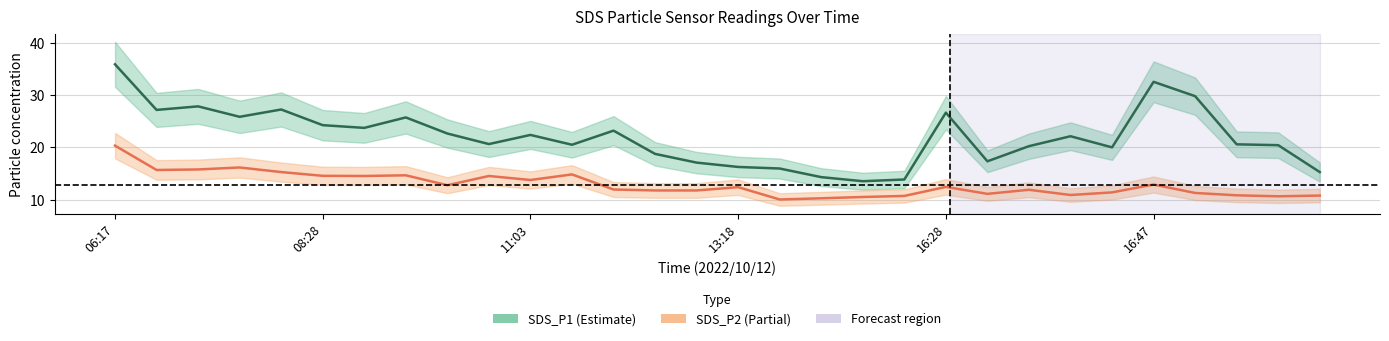

What are all the series names shown in the legend?

SDS_P1, SDS_P2